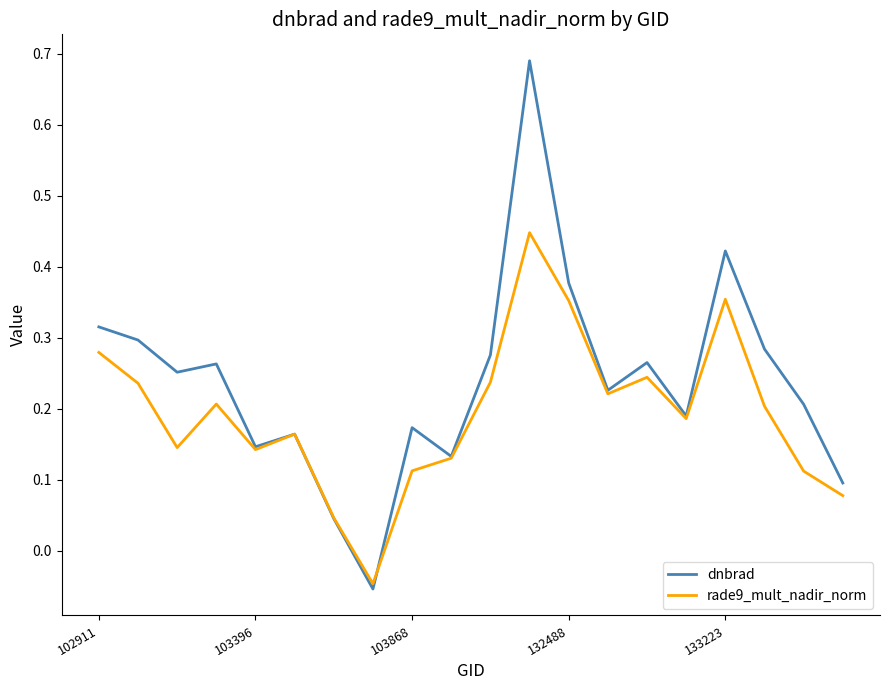

Which series has the widest spread of values?

dnbrad